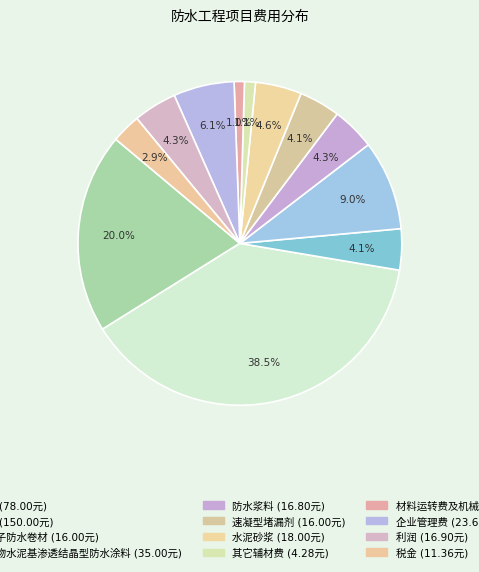

How many segments does this pie chart have?

12